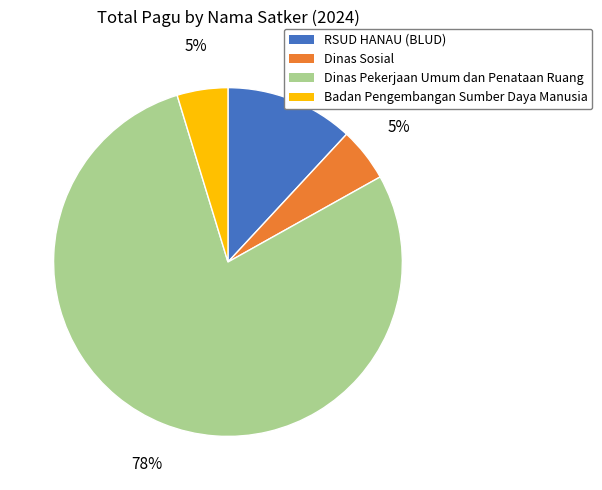

Does any single category account for the majority?

Yes